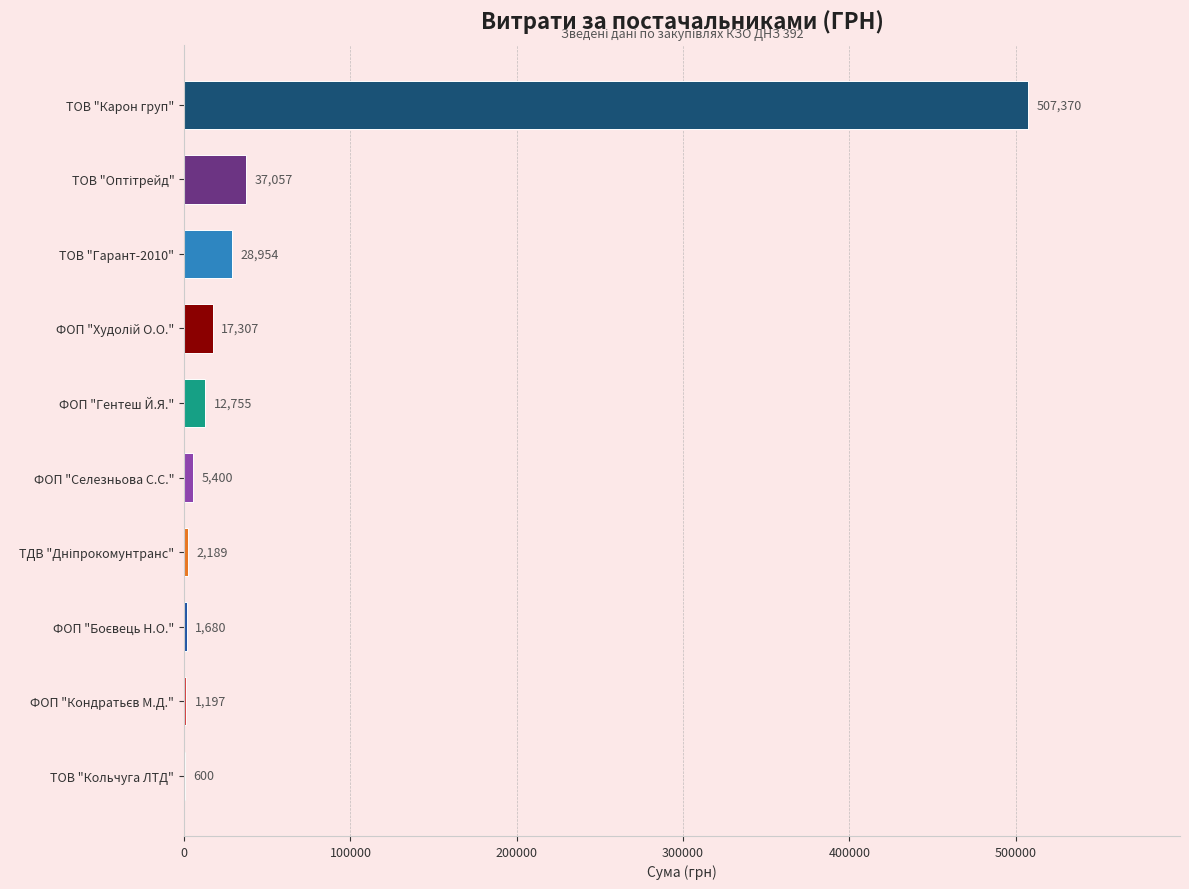

True or false: the data shows 12755.0 at ФОП "Гентеш Й.Я.".

True